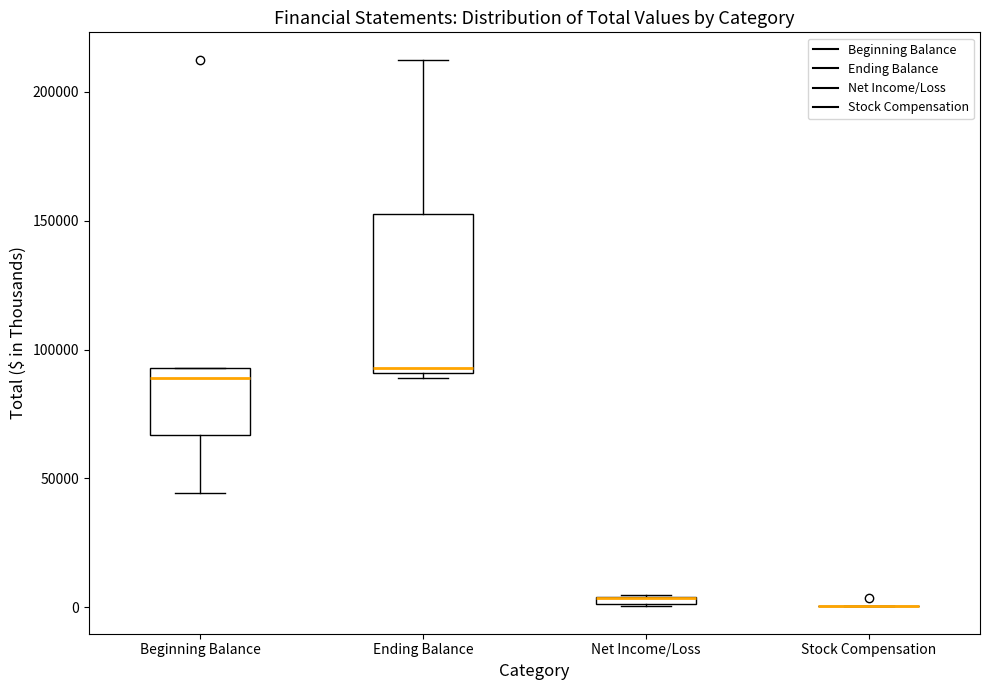

Which box is the tallest, from its lower edge to its upper edge?

Ending Balance